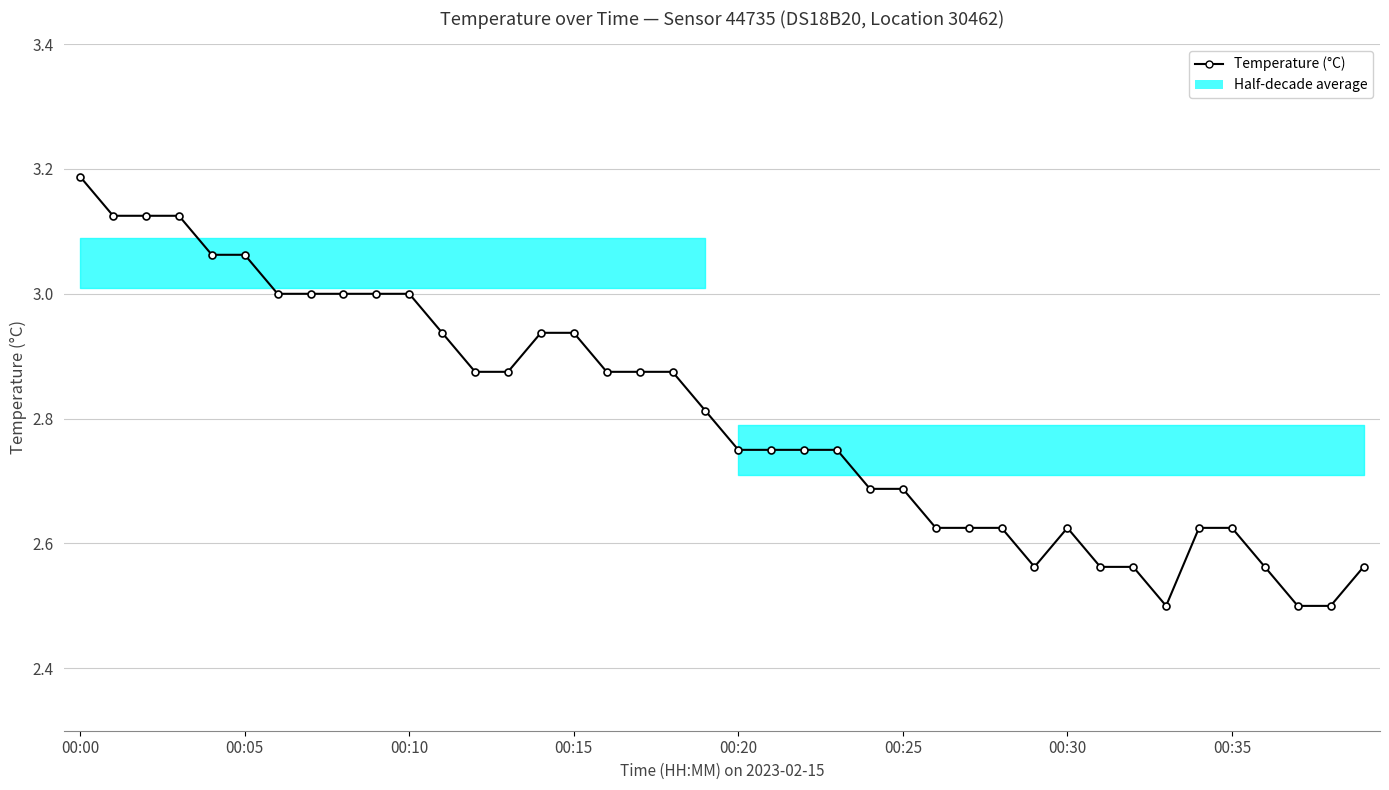

Reading right to left, extract all data points from this chart.

2.6	2.5	2.5	2.6	2.6	2.6	2.5	2.6	2.6	2.6	2.6	2.6	2.6	2.6	2.7	2.7	2.8	2.8	2.8	2.8	2.8	2.9	2.9	2.9	2.9	2.9	2.9	2.9	2.9	3.0	3.0	3.0	3.0	3.0	3.1	3.1	3.1	3.1	3.1	3.2